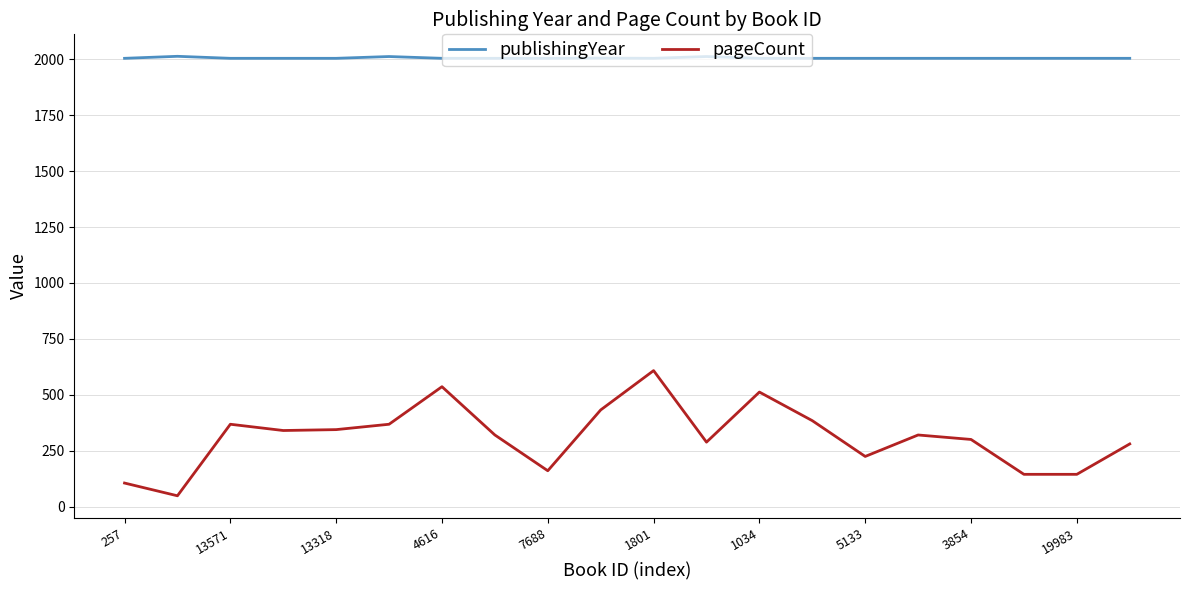

Rank the series by their average value, from highest to lowest.

publishingYear, pageCount